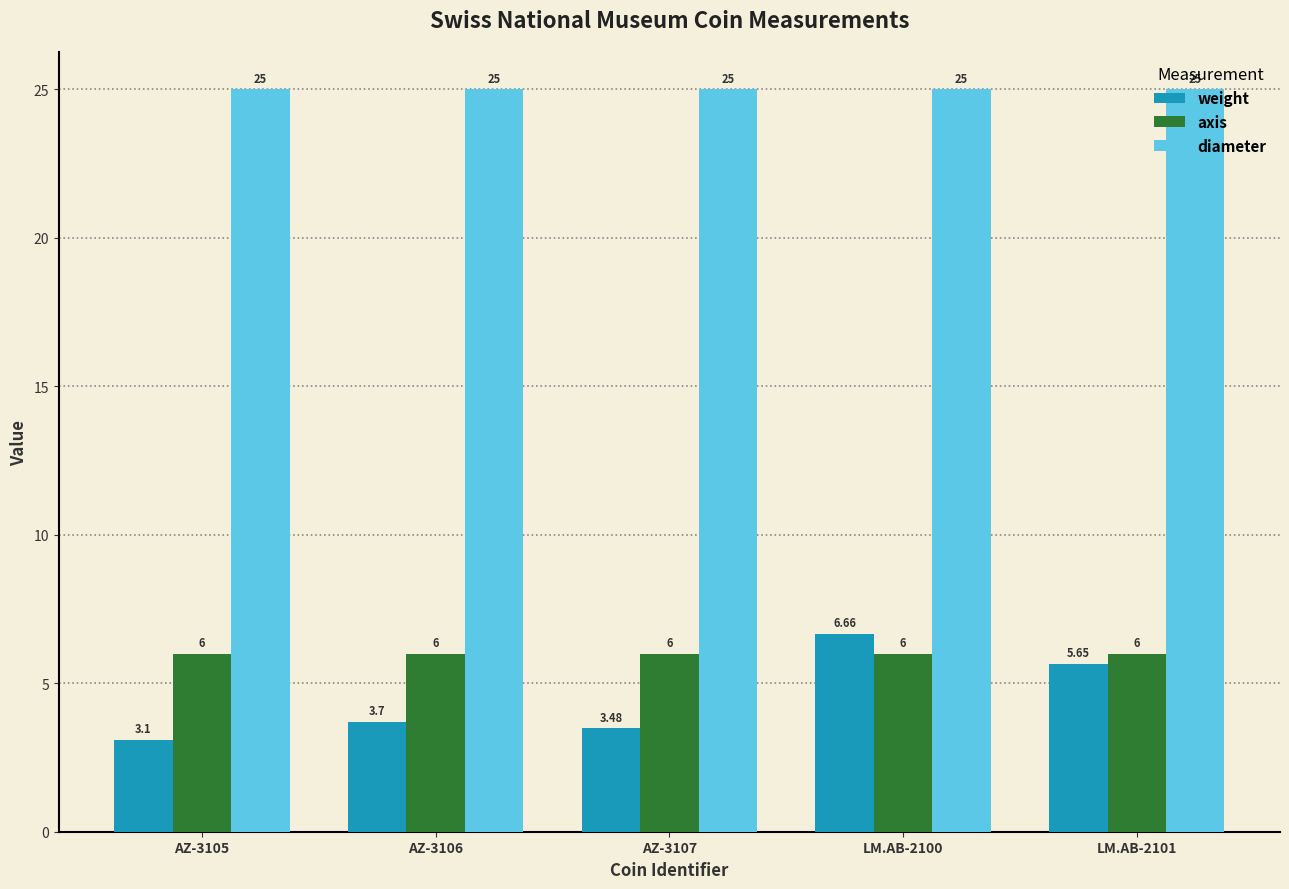

Is the value of axis at AZ-3105 greater than the value of diameter at LM.AB-2101?

No